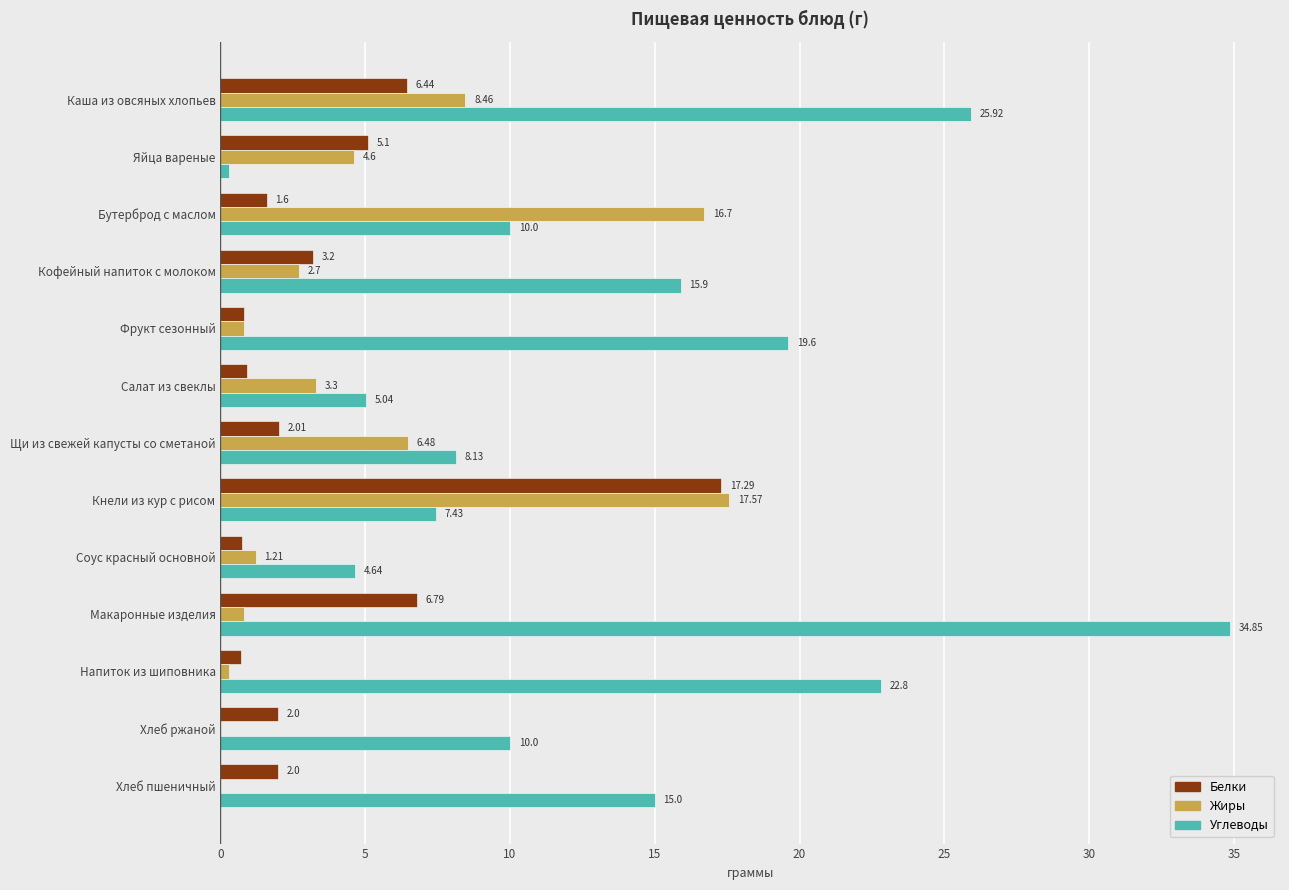

Where is Белки nearest to the value 8?

Макаронные изделия